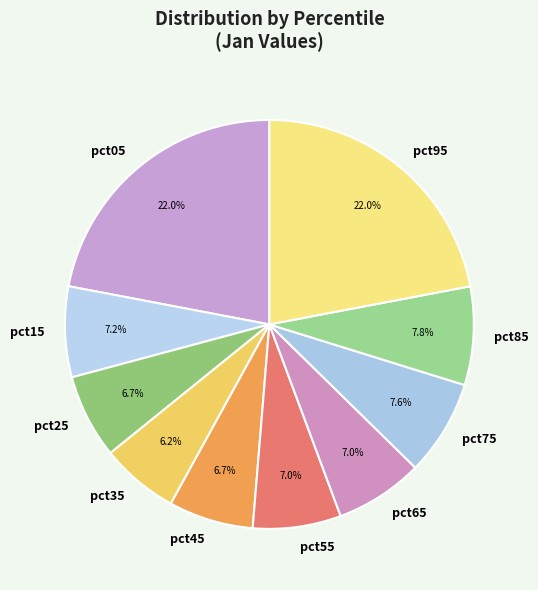

Combined, do pct05 and pct45 account for over 50%?

No